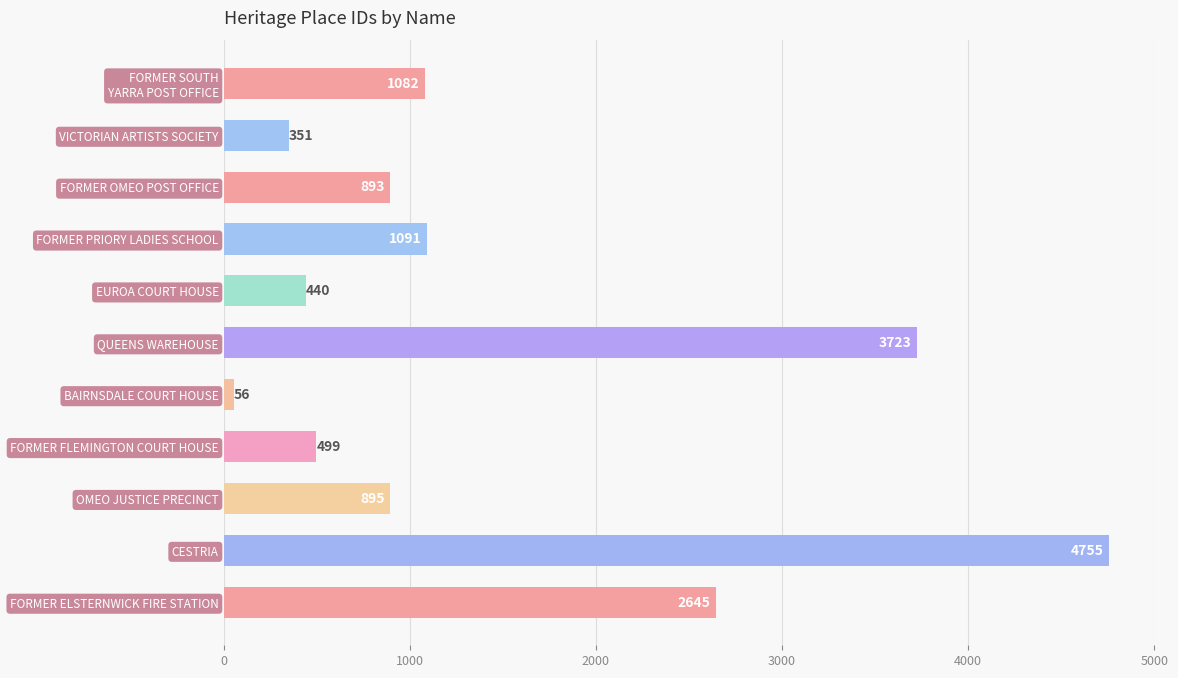

What is the smallest value displayed?

56